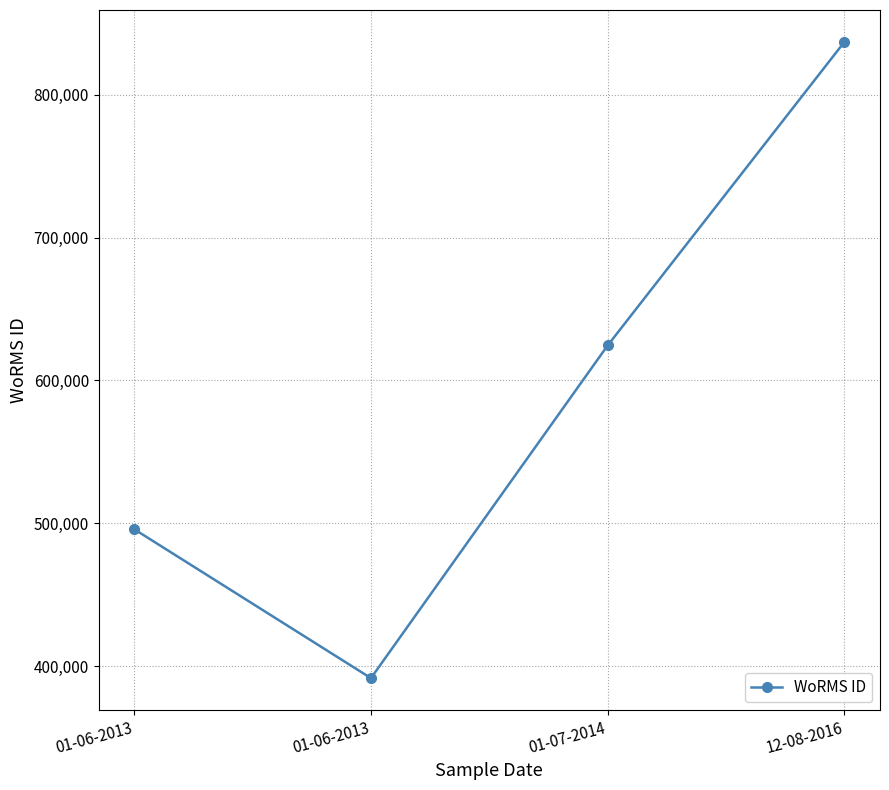

Does the chart display data point markers on the line(s)?

Yes